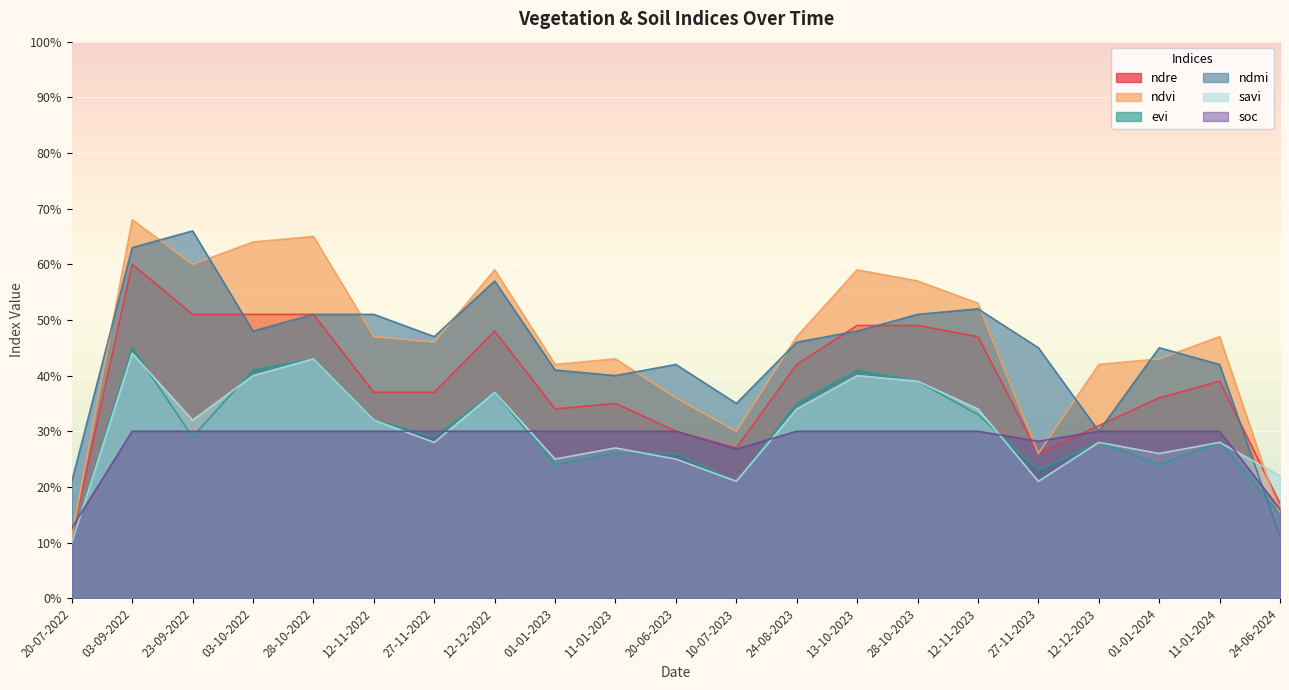

Reading left to right, transcribe all the data shown in this chart.

ndre: 20-07-2022=0.1	03-09-2022=0.6	23-09-2022=0.5	03-10-2022=0.5	28-10-2022=0.5	12-11-2022=0.4	27-11-2022=0.4	12-12-2022=0.5	01-01-2023=0.3	11-01-2023=0.3	20-06-2023=0.3	10-07-2023=0.3	24-08-2023=0.4	13-10-2023=0.5	28-10-2023=0.5	12-11-2023=0.5	27-11-2023=0.3	12-12-2023=0.3	01-01-2024=0.4	11-01-2024=0.4	24-06-2024=0.2
ndvi: 20-07-2022=0.1	03-09-2022=0.7	23-09-2022=0.6	03-10-2022=0.6	28-10-2022=0.7	12-11-2022=0.5	27-11-2022=0.5	12-12-2022=0.6	01-01-2023=0.4	11-01-2023=0.4	20-06-2023=0.4	10-07-2023=0.3	24-08-2023=0.5	13-10-2023=0.6	28-10-2023=0.6	12-11-2023=0.5	27-11-2023=0.3	12-12-2023=0.4	01-01-2024=0.4	11-01-2024=0.5	24-06-2024=0.1
evi: 20-07-2022=0.1	03-09-2022=0.5	23-09-2022=0.3	03-10-2022=0.4	28-10-2022=0.4	12-11-2022=0.3	27-11-2022=0.3	12-12-2022=0.4	01-01-2023=0.2	11-01-2023=0.3	20-06-2023=0.3	10-07-2023=0.2	24-08-2023=0.3	13-10-2023=0.4	28-10-2023=0.4	12-11-2023=0.3	27-11-2023=0.2	12-12-2023=0.3	01-01-2024=0.2	11-01-2024=0.3	24-06-2024=0.1
ndmi: 20-07-2022=0.2	03-09-2022=0.6	23-09-2022=0.7	03-10-2022=0.5	28-10-2022=0.5	12-11-2022=0.5	27-11-2022=0.5	12-12-2022=0.6	01-01-2023=0.4	11-01-2023=0.4	20-06-2023=0.4	10-07-2023=0.3	24-08-2023=0.5	13-10-2023=0.5	28-10-2023=0.5	12-11-2023=0.5	27-11-2023=0.5	12-12-2023=0.3	01-01-2024=0.5	11-01-2024=0.4	24-06-2024=0.1
savi: 20-07-2022=0.1	03-09-2022=0.4	23-09-2022=0.3	03-10-2022=0.4	28-10-2022=0.4	12-11-2022=0.3	27-11-2022=0.3	12-12-2022=0.4	01-01-2023=0.2	11-01-2023=0.3	20-06-2023=0.2	10-07-2023=0.2	24-08-2023=0.3	13-10-2023=0.4	28-10-2023=0.4	12-11-2023=0.3	27-11-2023=0.2	12-12-2023=0.3	01-01-2024=0.3	11-01-2024=0.3	24-06-2024=0.2
soc: 20-07-2022=0.1	03-09-2022=0.3	23-09-2022=0.3	03-10-2022=0.3	28-10-2022=0.3	12-11-2022=0.3	27-11-2022=0.3	12-12-2022=0.3	01-01-2023=0.3	11-01-2023=0.3	20-06-2023=0.3	10-07-2023=0.3	24-08-2023=0.3	13-10-2023=0.3	28-10-2023=0.3	12-11-2023=0.3	27-11-2023=0.3	12-12-2023=0.3	01-01-2024=0.3	11-01-2024=0.3	24-06-2024=0.2